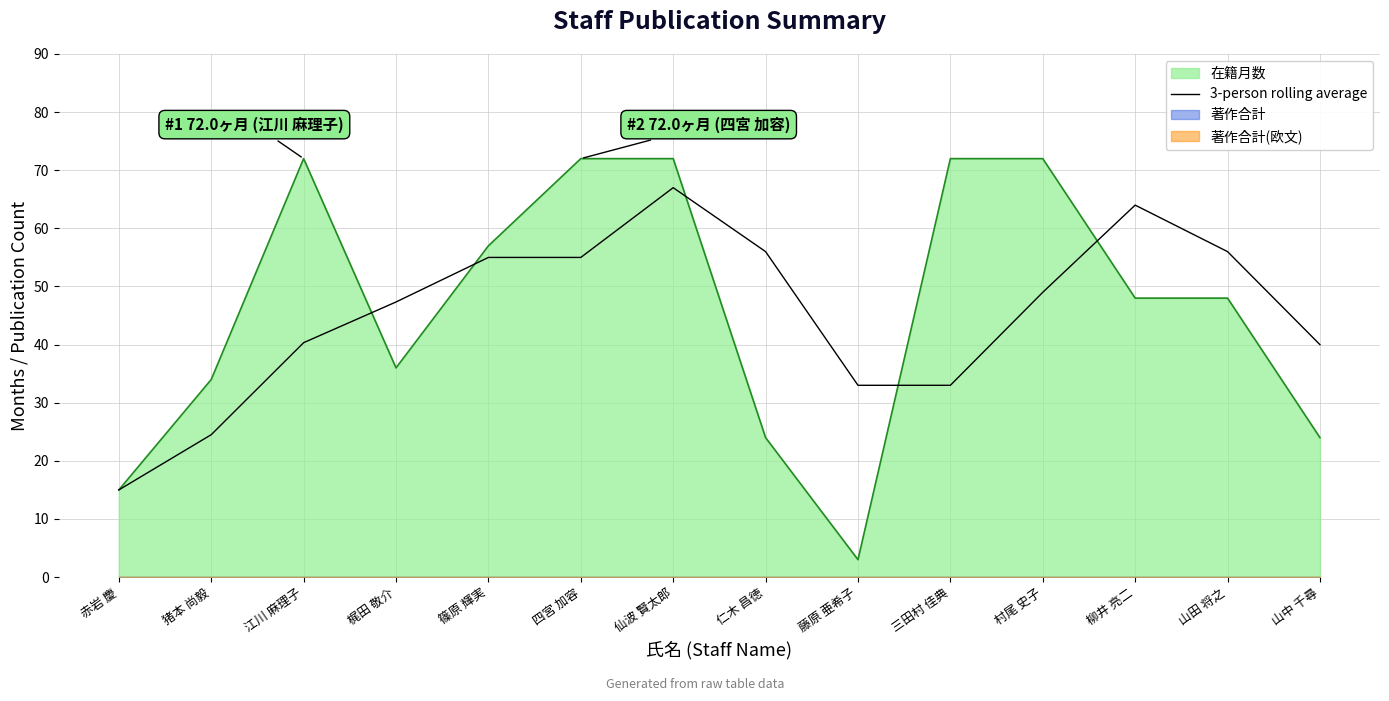

True or false: the data shows 20.8 at 仙波 賢太郎.

False